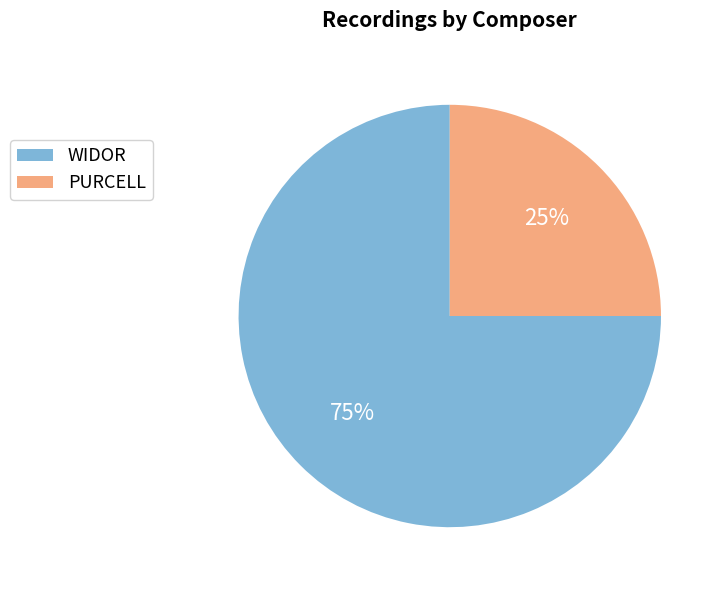

True or false: PURCELL accounts for 18% of the total.

False